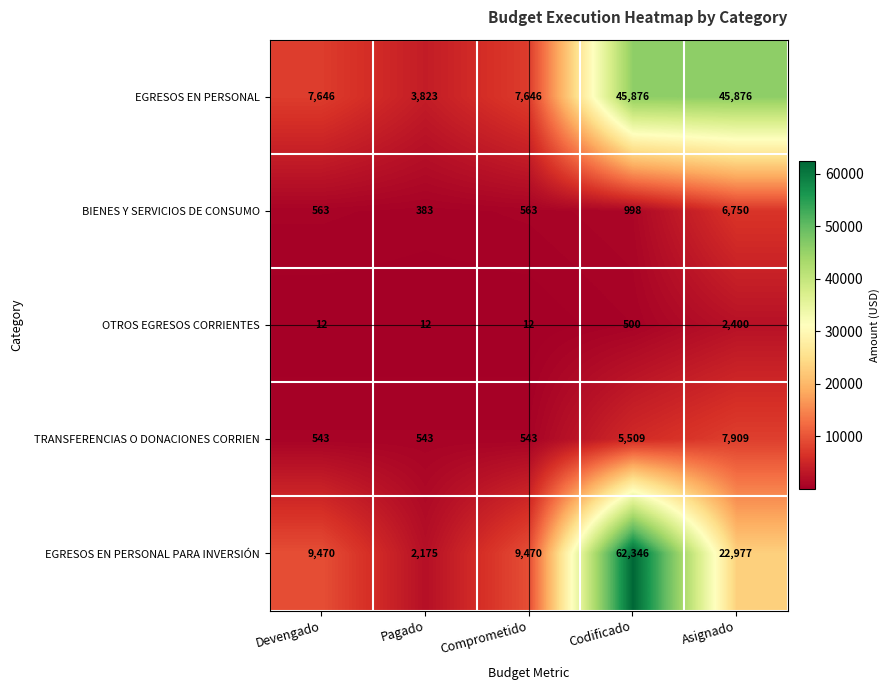

What is the spread (max minus min) of values at Comprometido?

9458